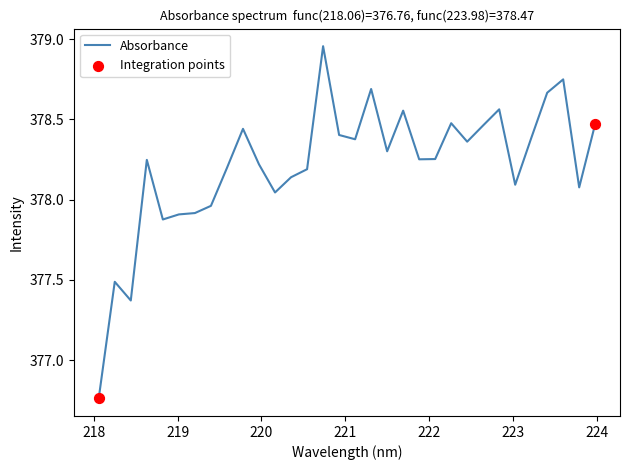

What is the difference between the maximum and minimum values?

2.2